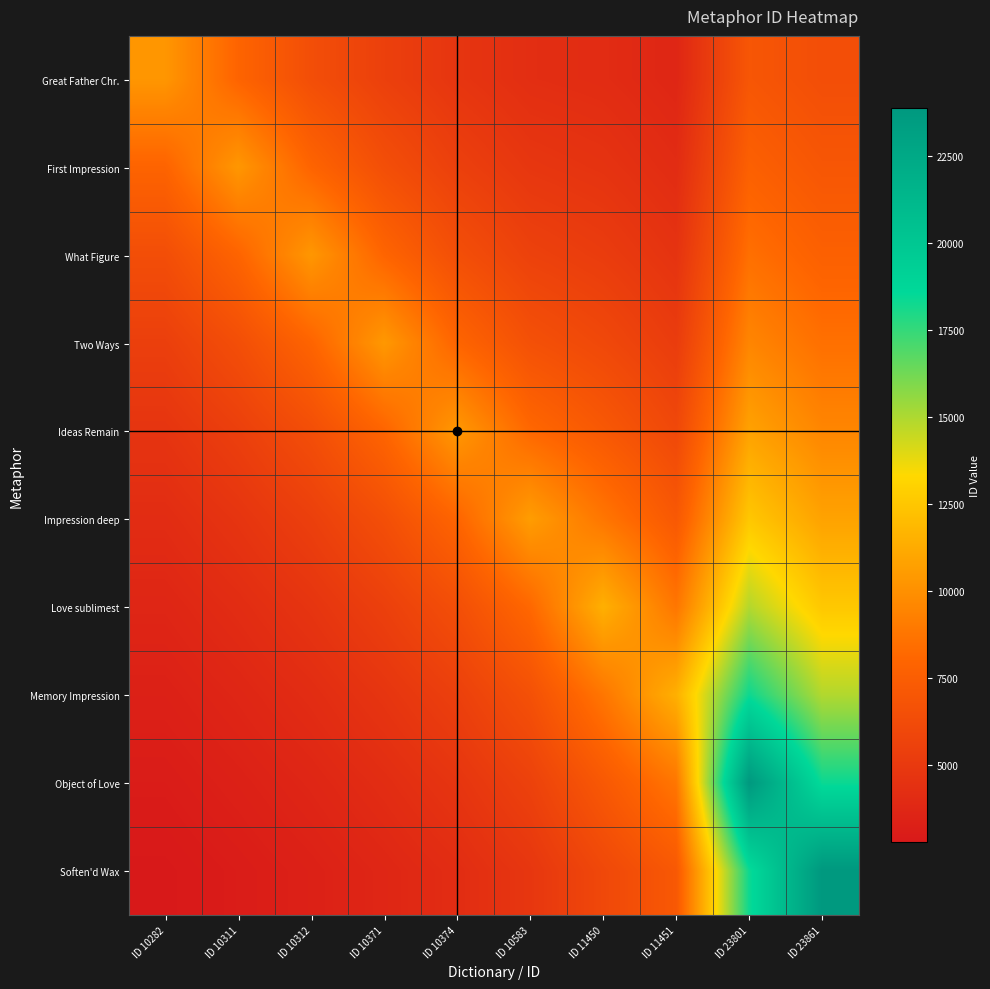

What is the difference between the highest and lowest values at ID 23801?

16800.7